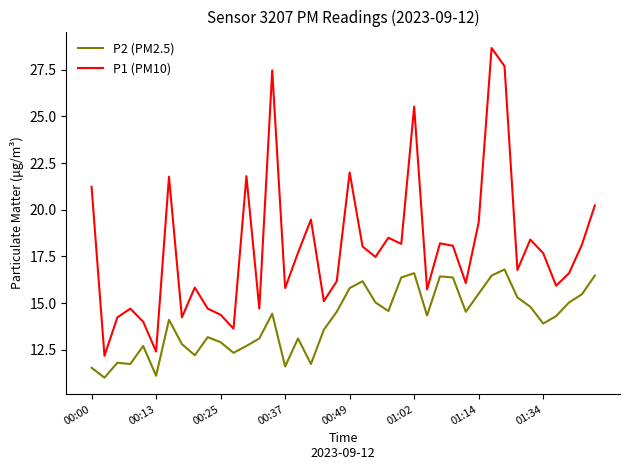

Which series has the largest range (max minus min)?

P1 (PM10)